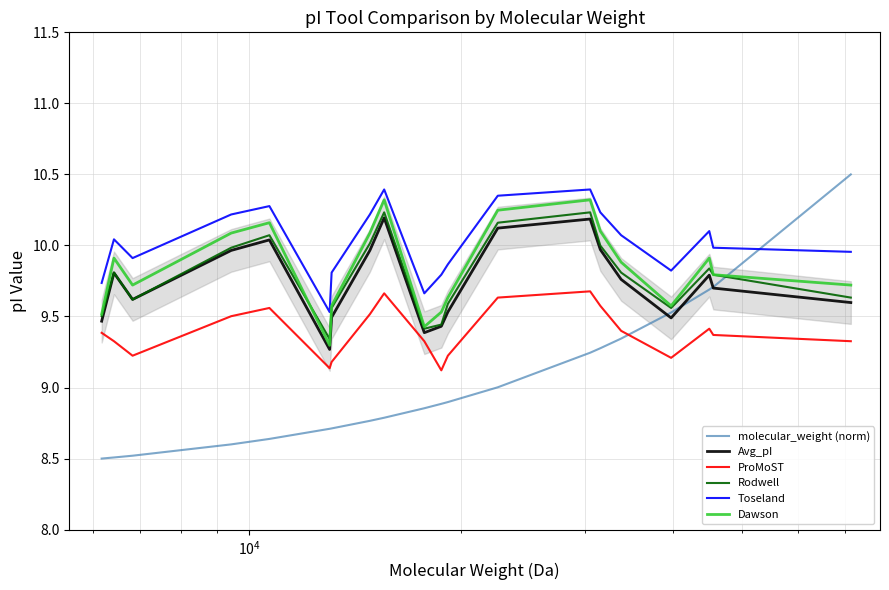

True or false: ProMoST and Dawson intersect in this chart.

False